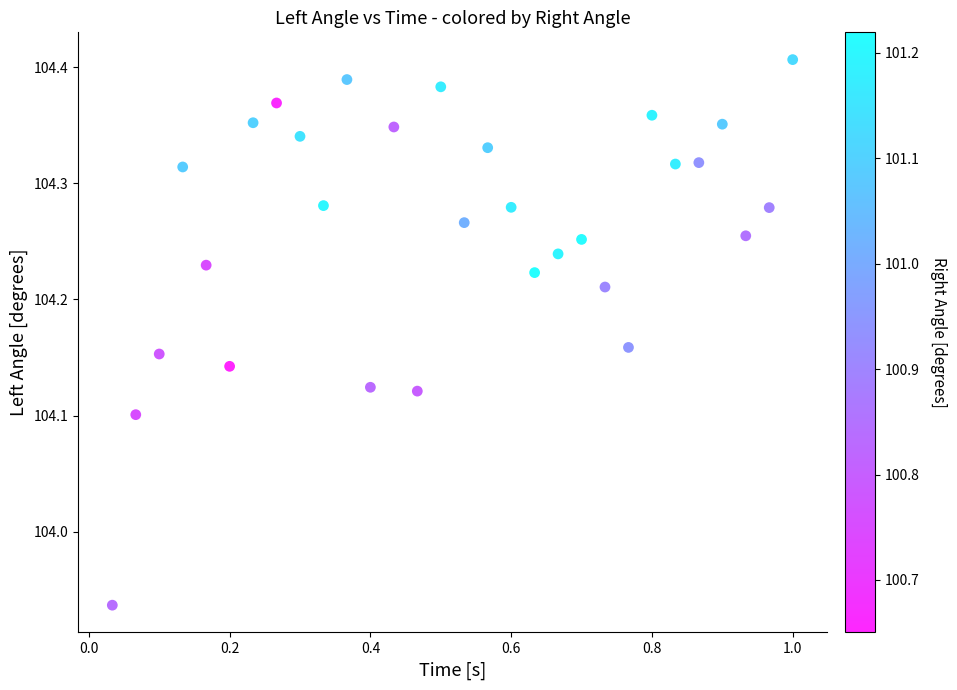

What is the range of Y values (max minus min)?

0.5